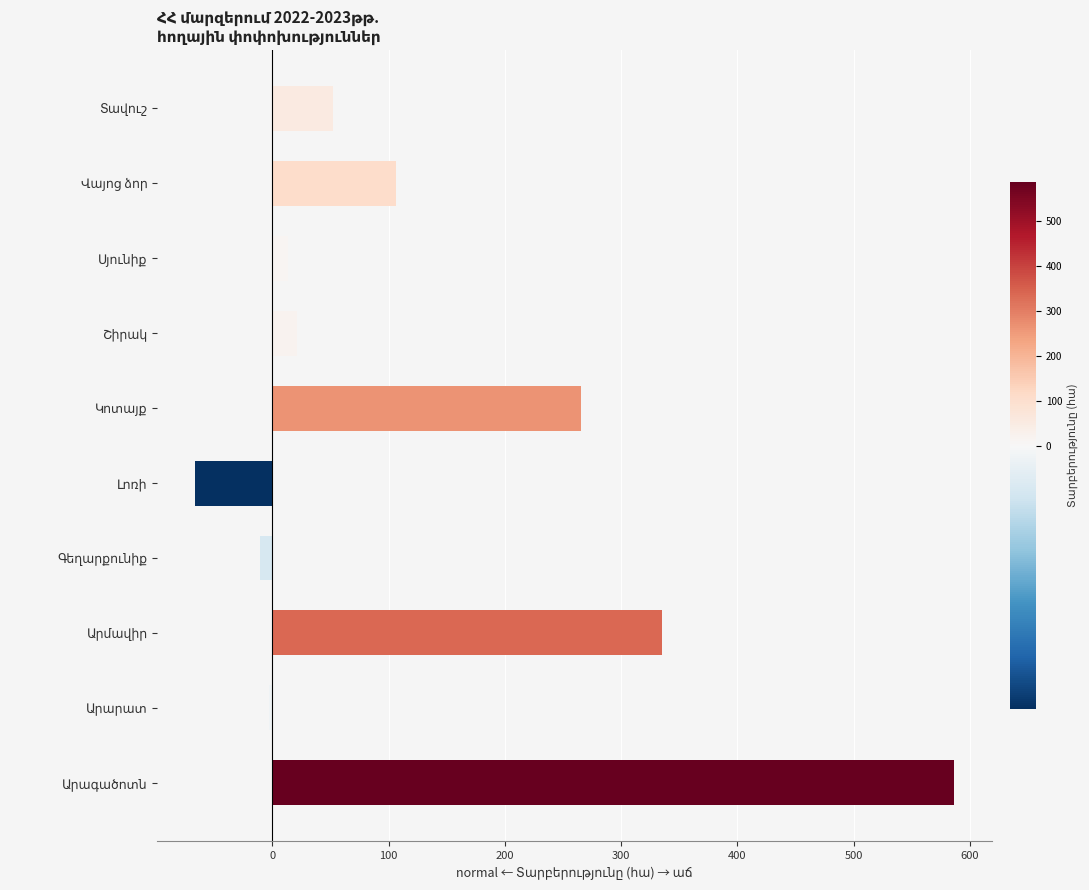

What is the difference between the maximum and minimum values?

653.1